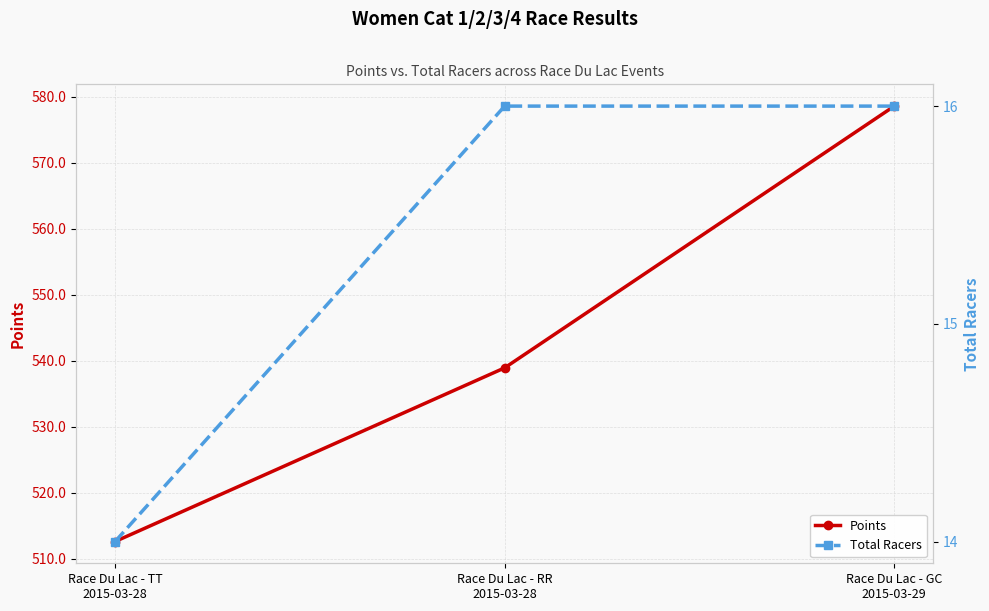

What is the sum of all Points values?

1630.1